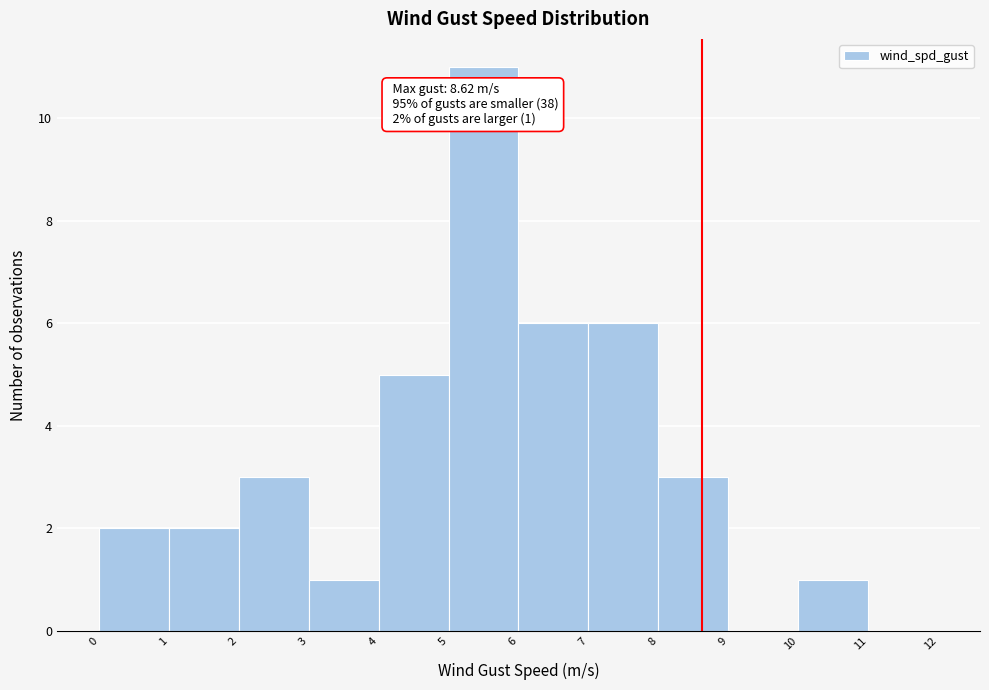

Over which range of the x-axis is the bar tallest?

5 to 6